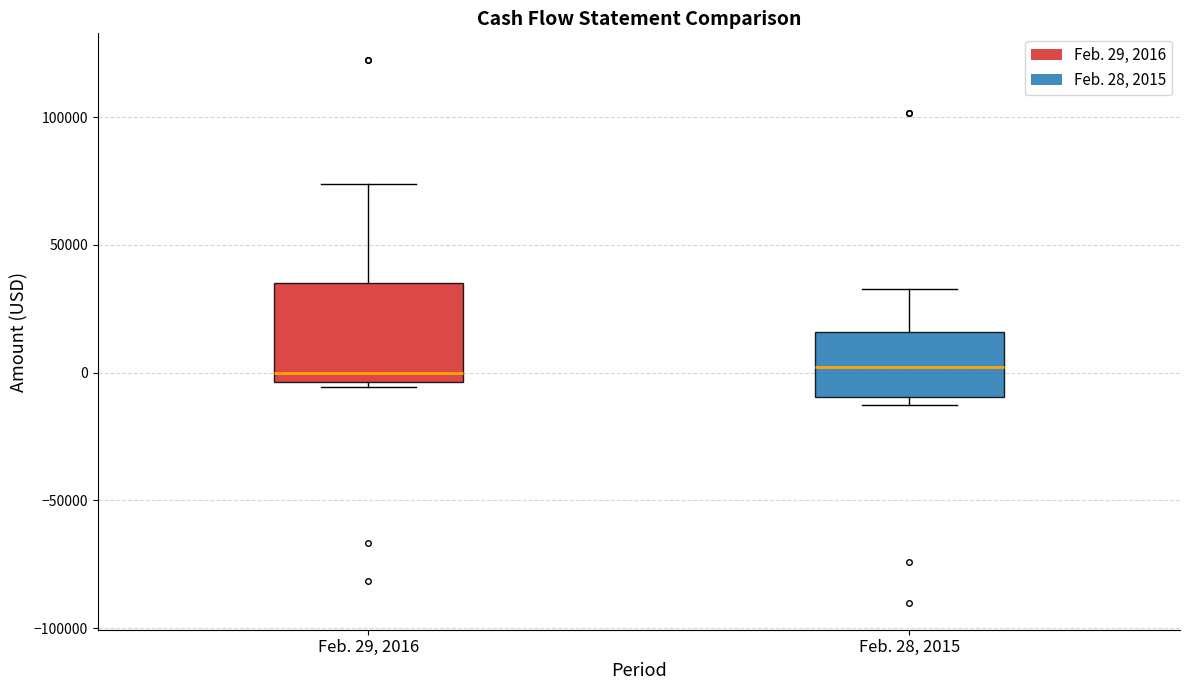

Comparing the boxes themselves (not the whiskers), which one is the tallest?

Feb. 29, 2016